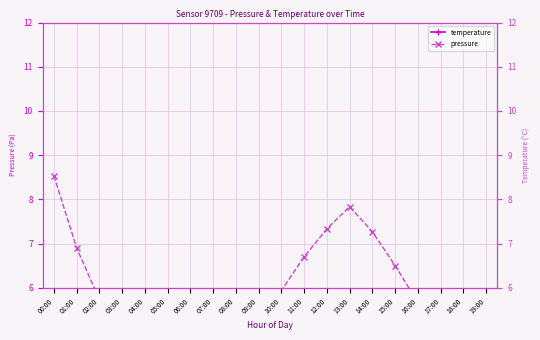

Which series has the largest total across all categories?

temperature